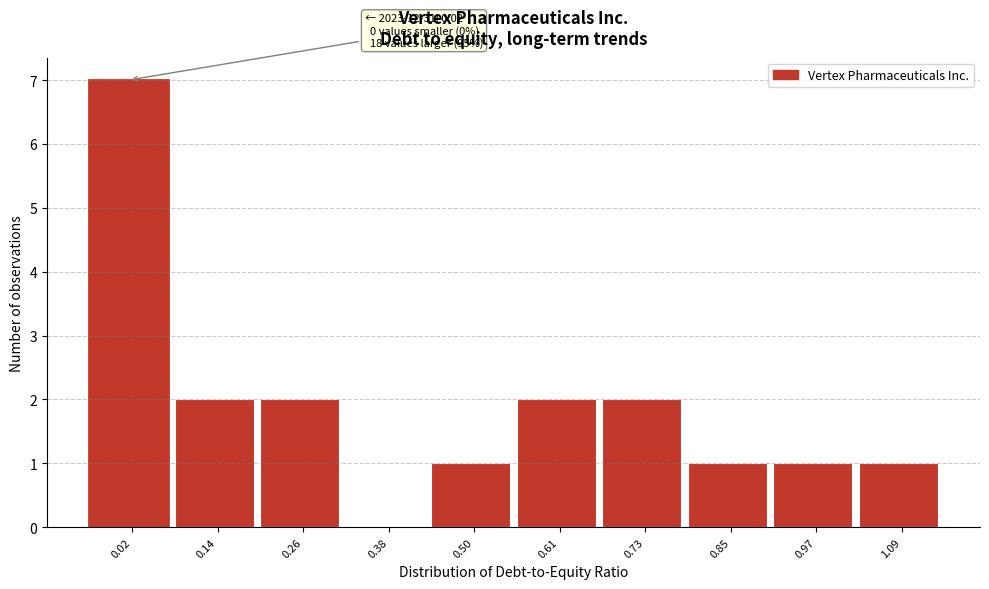

Reading left to right, transcribe all the data shown in this chart.

0.02=7	0.14=2	0.26=2	0.38=0	0.50=1	0.61=2	0.73=2	0.85=1	0.97=1	1.09=1